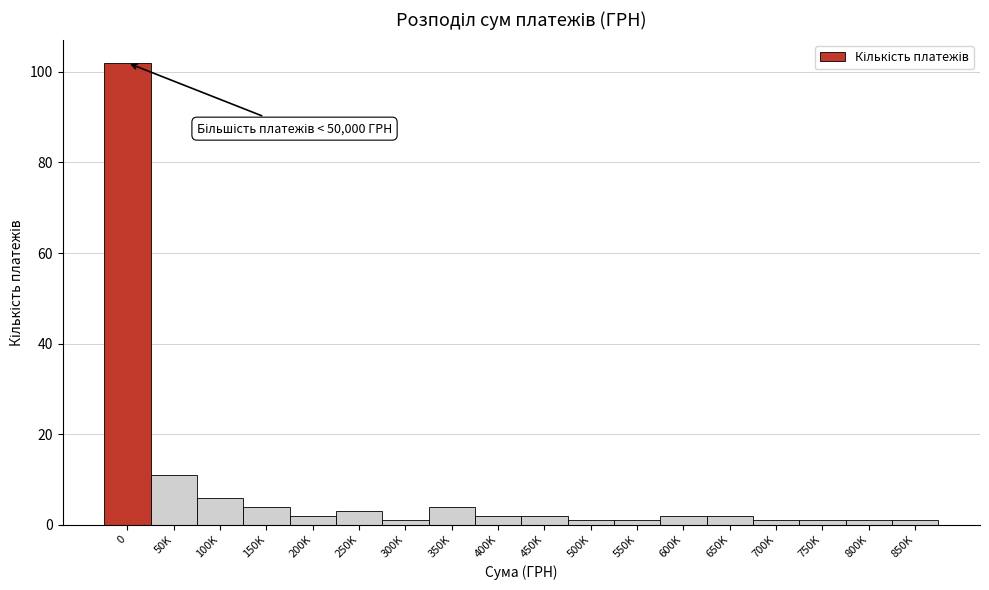

Reading left to right, what are all the values shown in this chart?

102	11	6	4	2	3	1	4	2	2	1	1	2	2	1	1	1	1